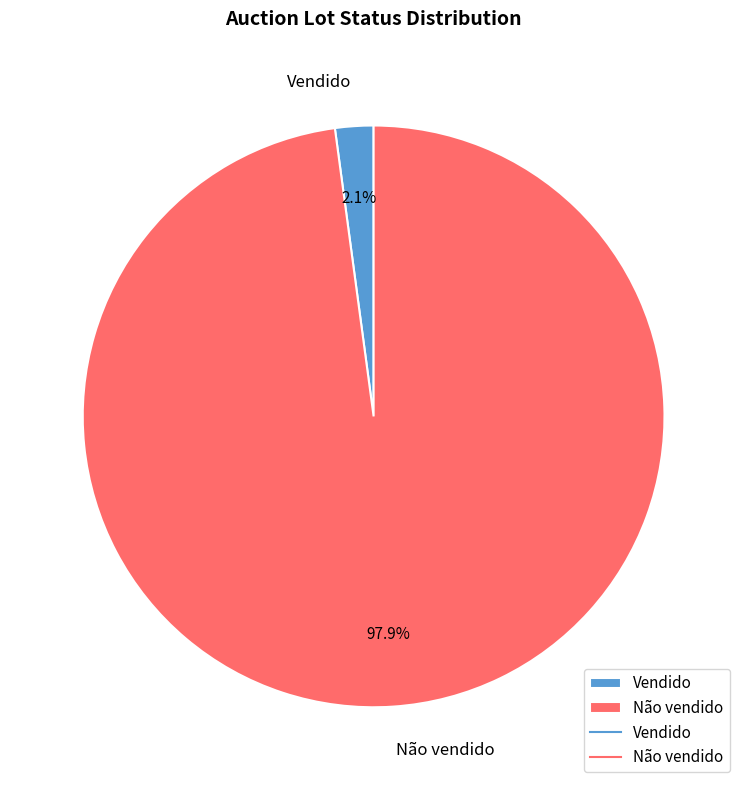

How many segments does this pie chart have?

2